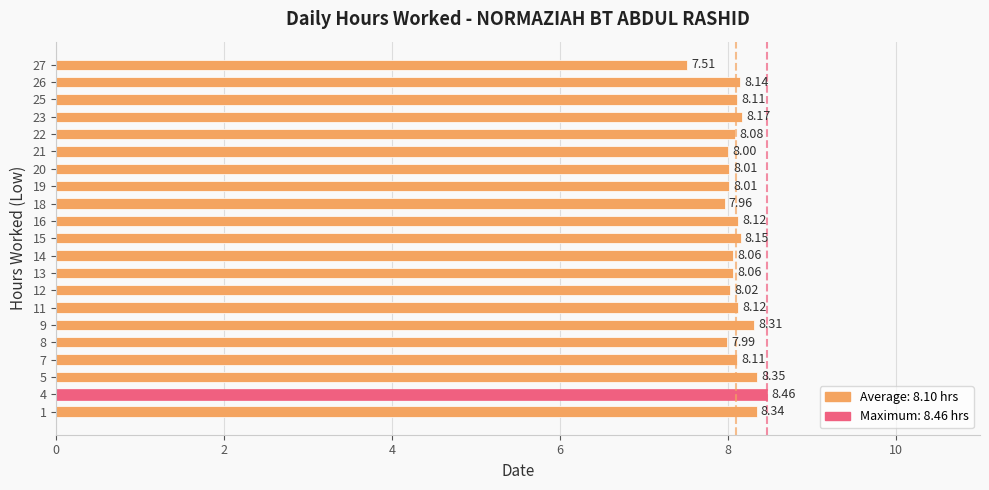

What is the average value?

8.1